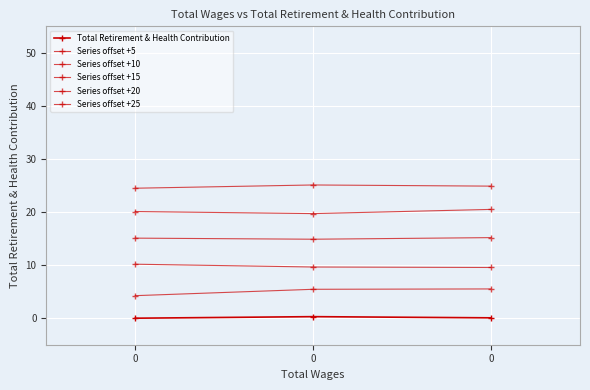

Rank the series by their average value, from lowest to highest.

Total Retirement & Health Contribution, Series offset +5, Series offset +10, Series offset +15, Series offset +20, Series offset +25